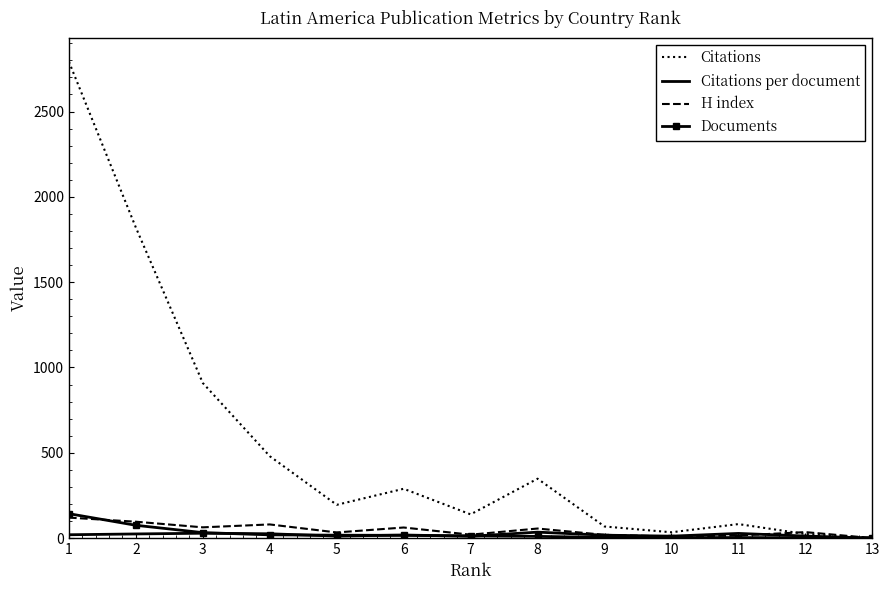

Count the number of data series in this chart.

4